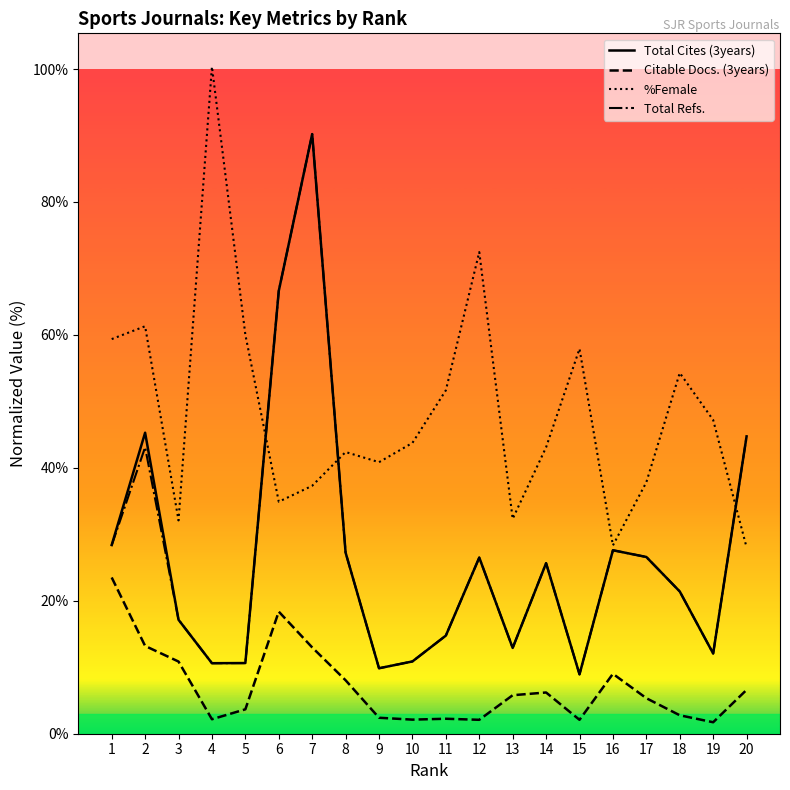

At which category is the sum across all series the highest?

7